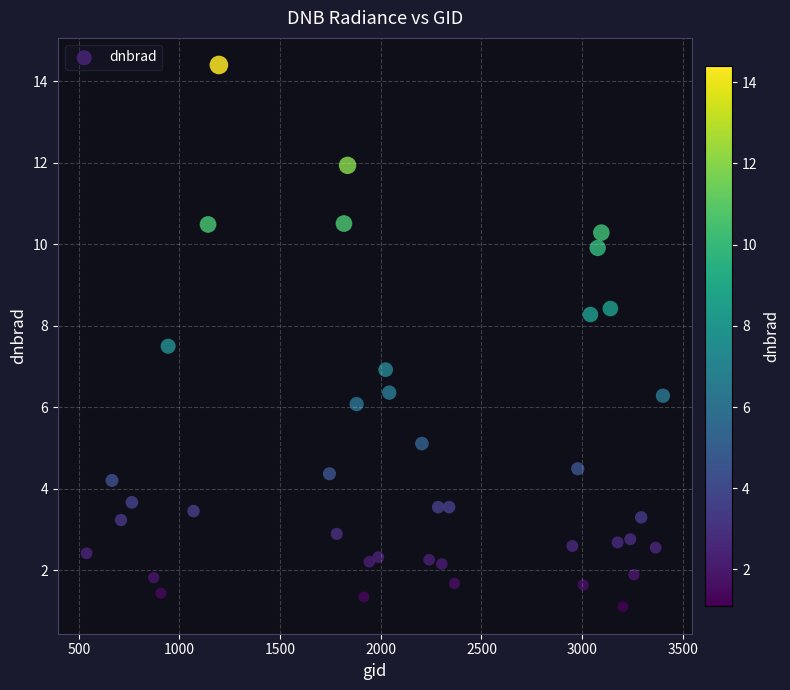

What is the range of X values (max minus min)?

2862.0